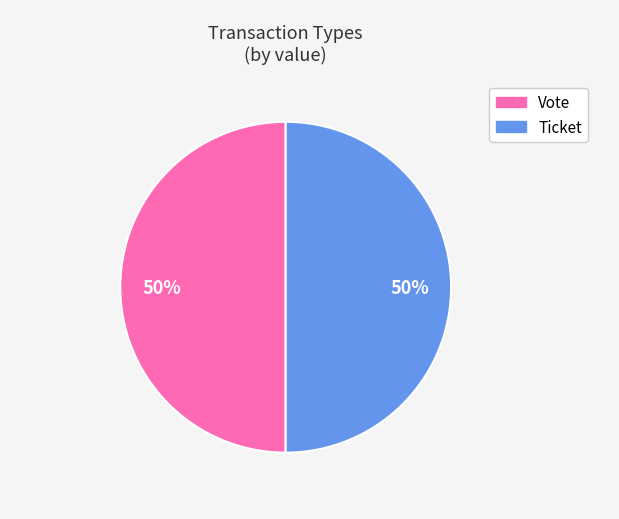

Combined, do Vote and Ticket account for over 50%?

Yes